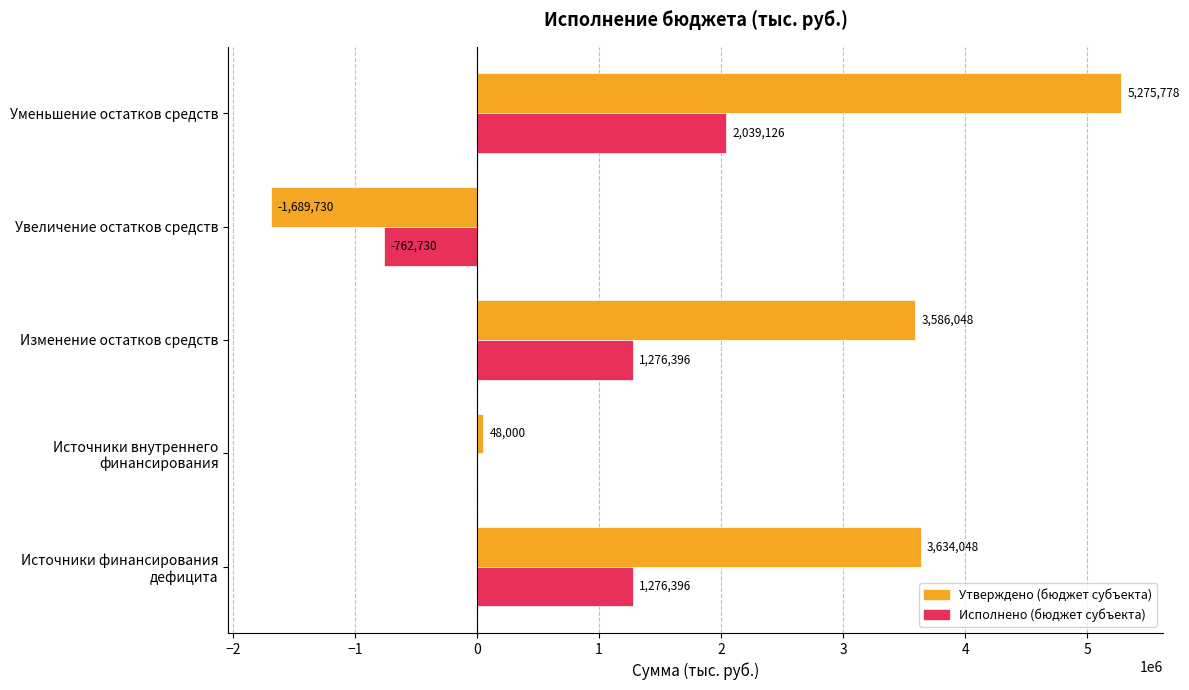

The value of Утверждено (бюджет субъекта) at Изменение остатков средств is 3586047.9. True or false?

True